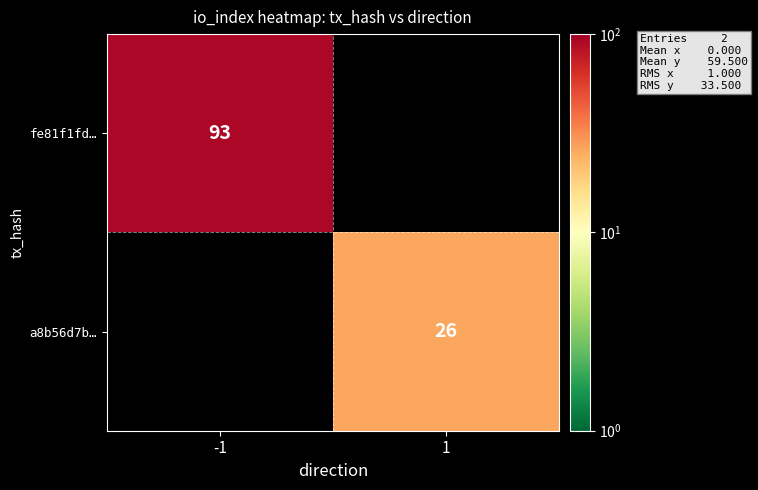

Is it true that a8b56d7b… equals 26 at 1?

True